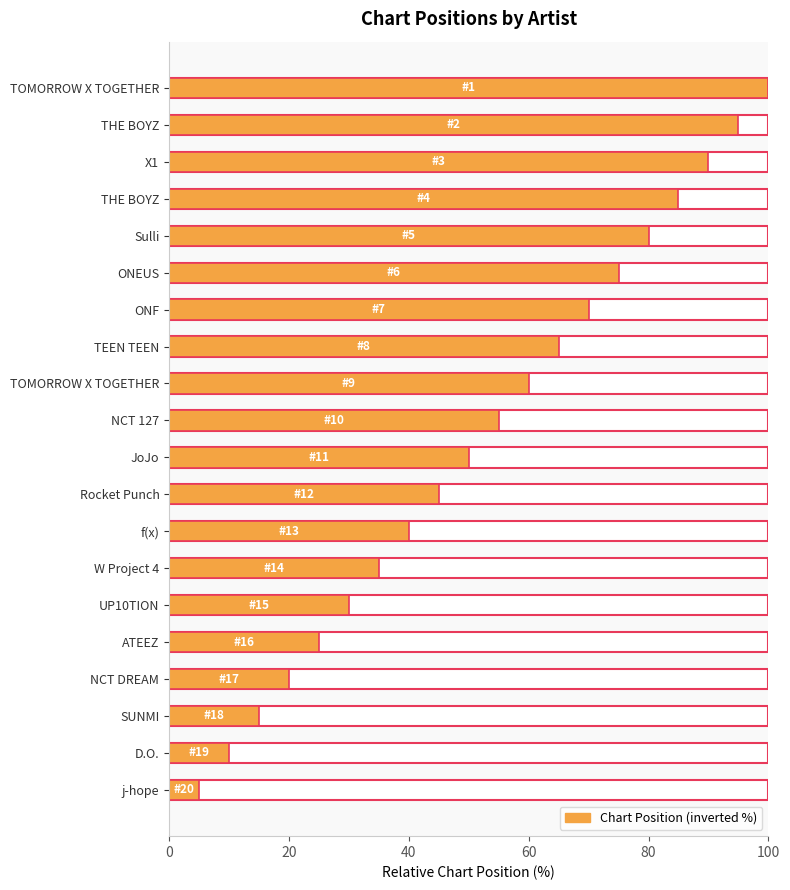

How many data points does each series have?

20